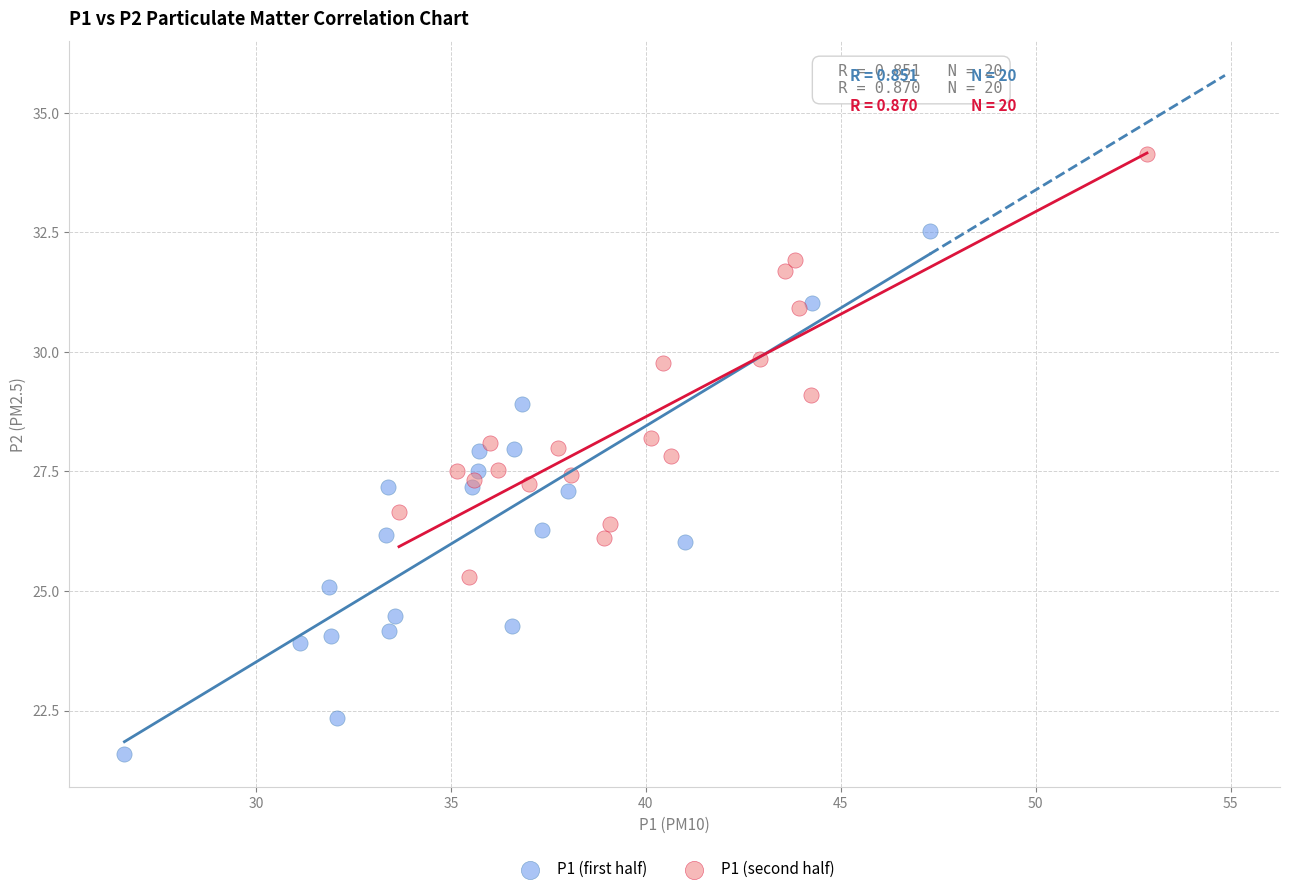

Which series reaches the maximum Y coordinate?

P1 (second half)